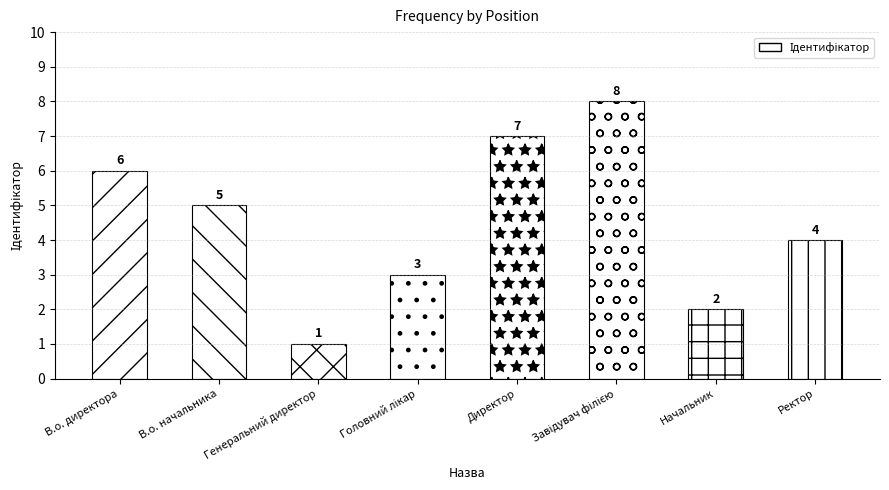

What is the difference between the second highest and minimum values?

6